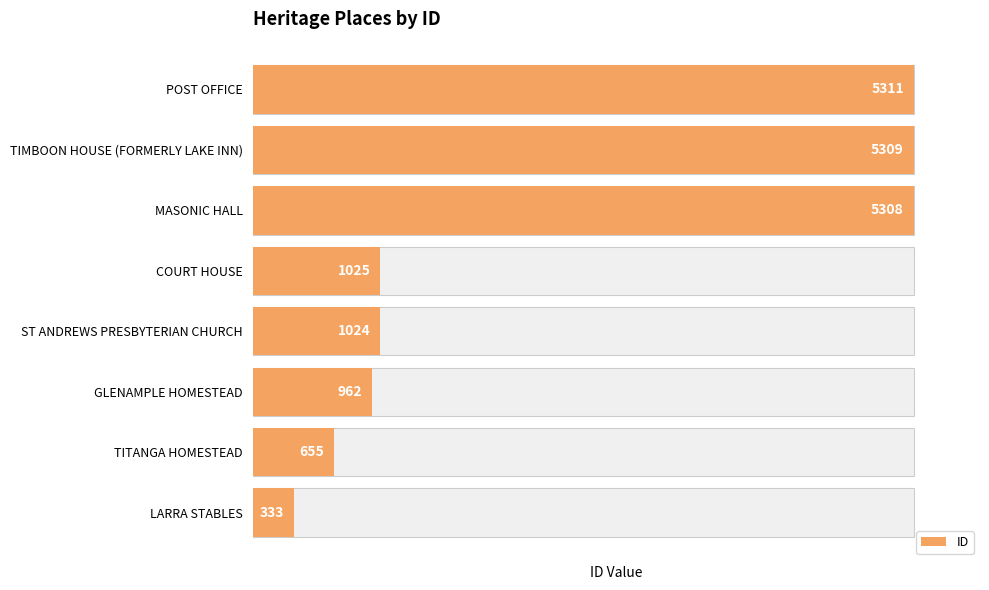

Does the chart contain any negative values?

No